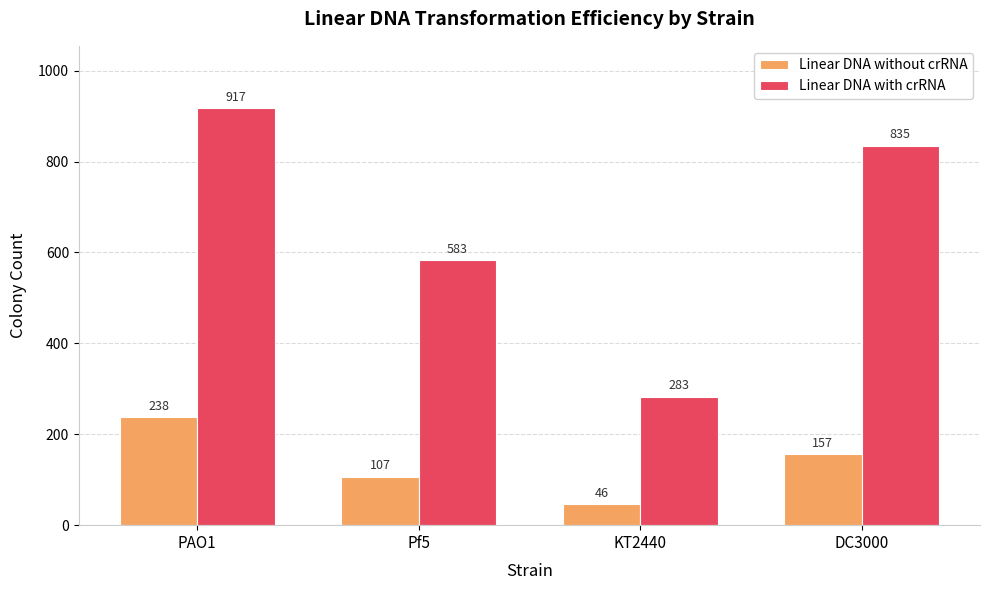

Which category has the lowest value in the Linear DNA without crRNA series?

KT2440